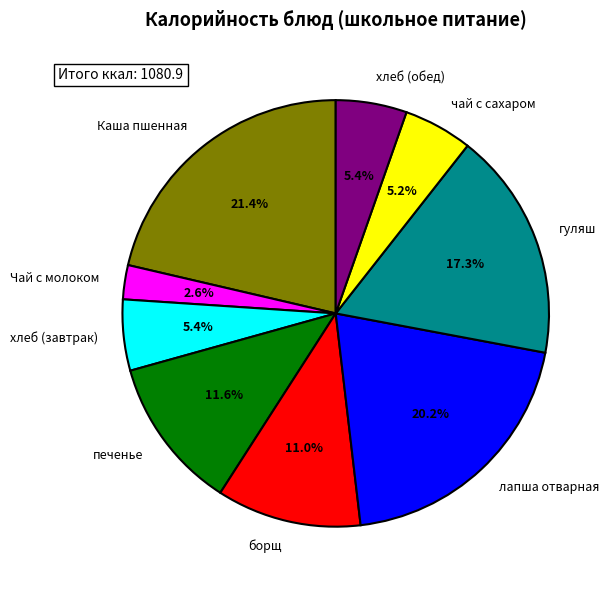

Is лапша отварная the majority of the pie?

No